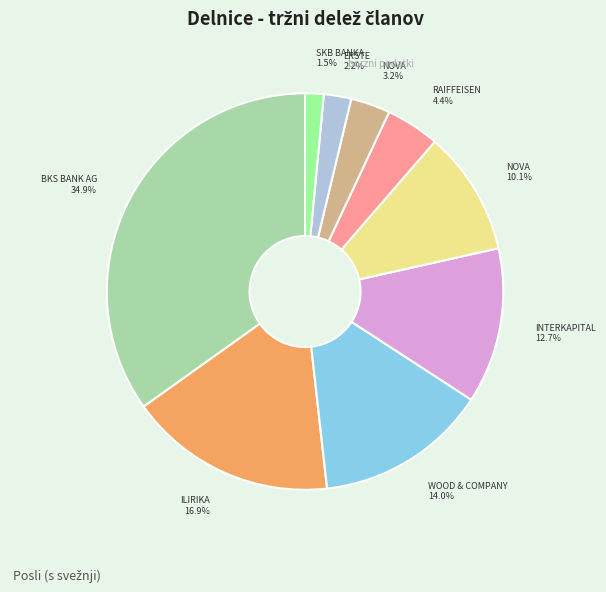

Is there any slice that represents more than half of the pie?

No